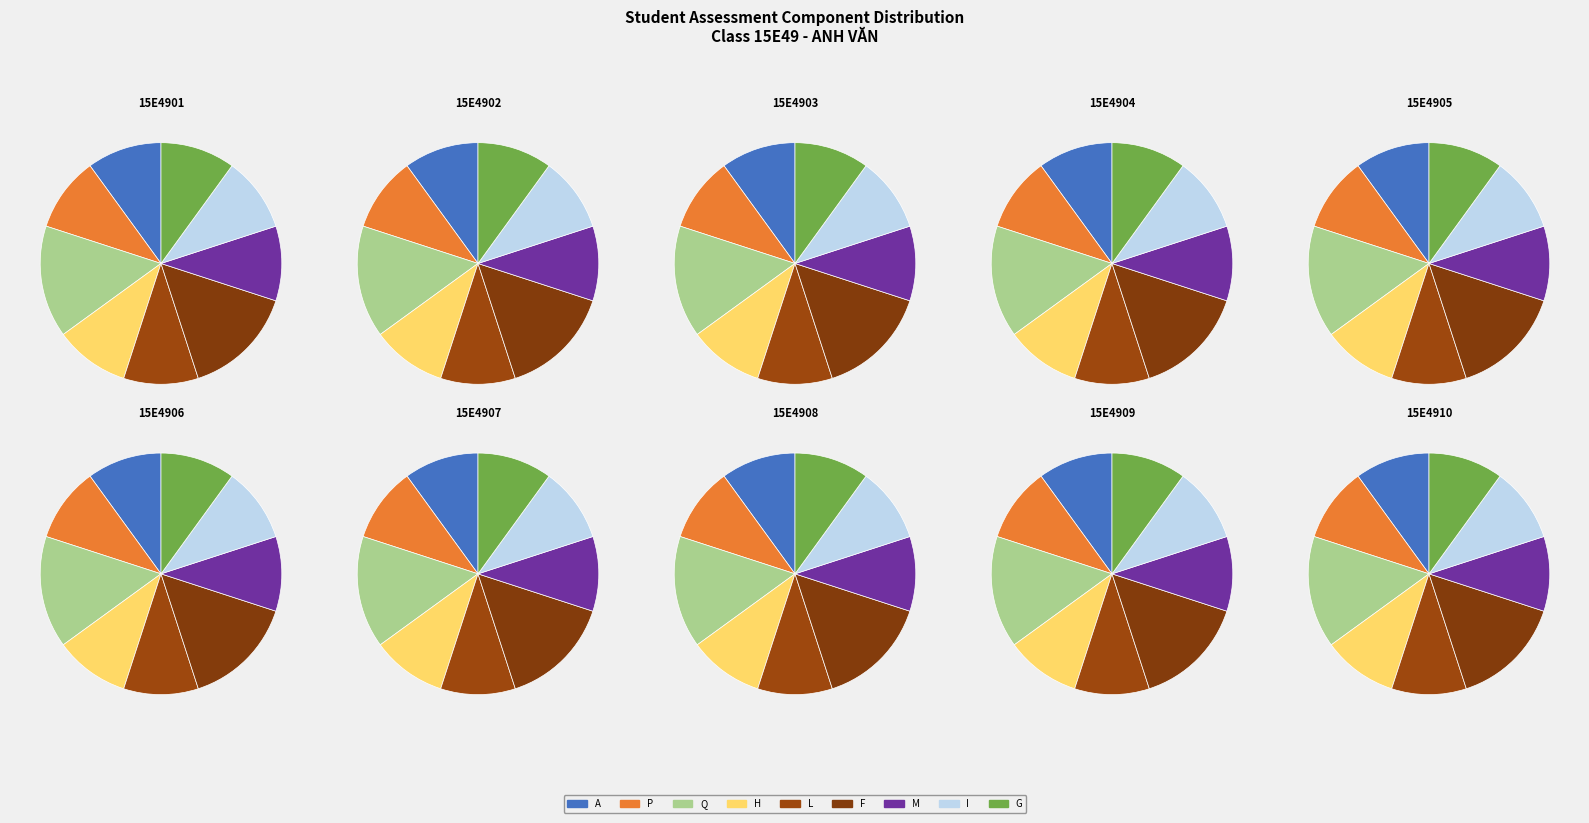

What portion of the pie excludes 15E4904?

89.1%